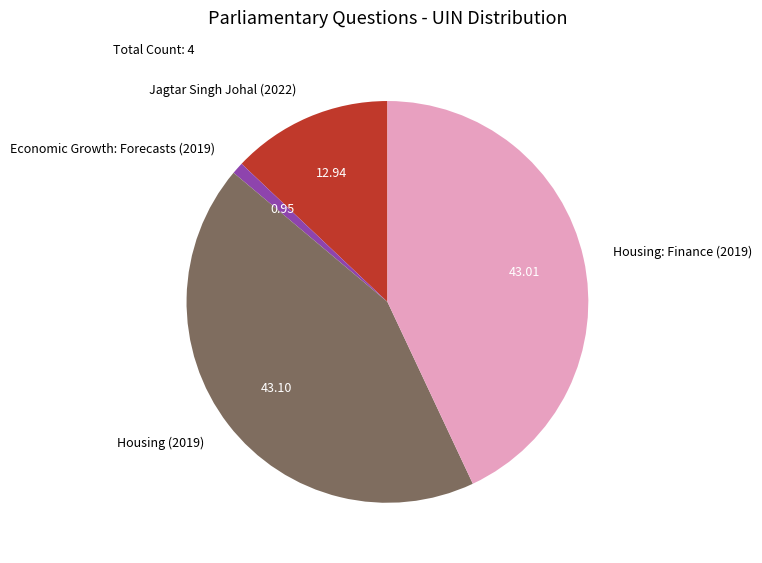

True or false: Economic Growth: Forecasts (2019) accounts for 1% of the total.

True